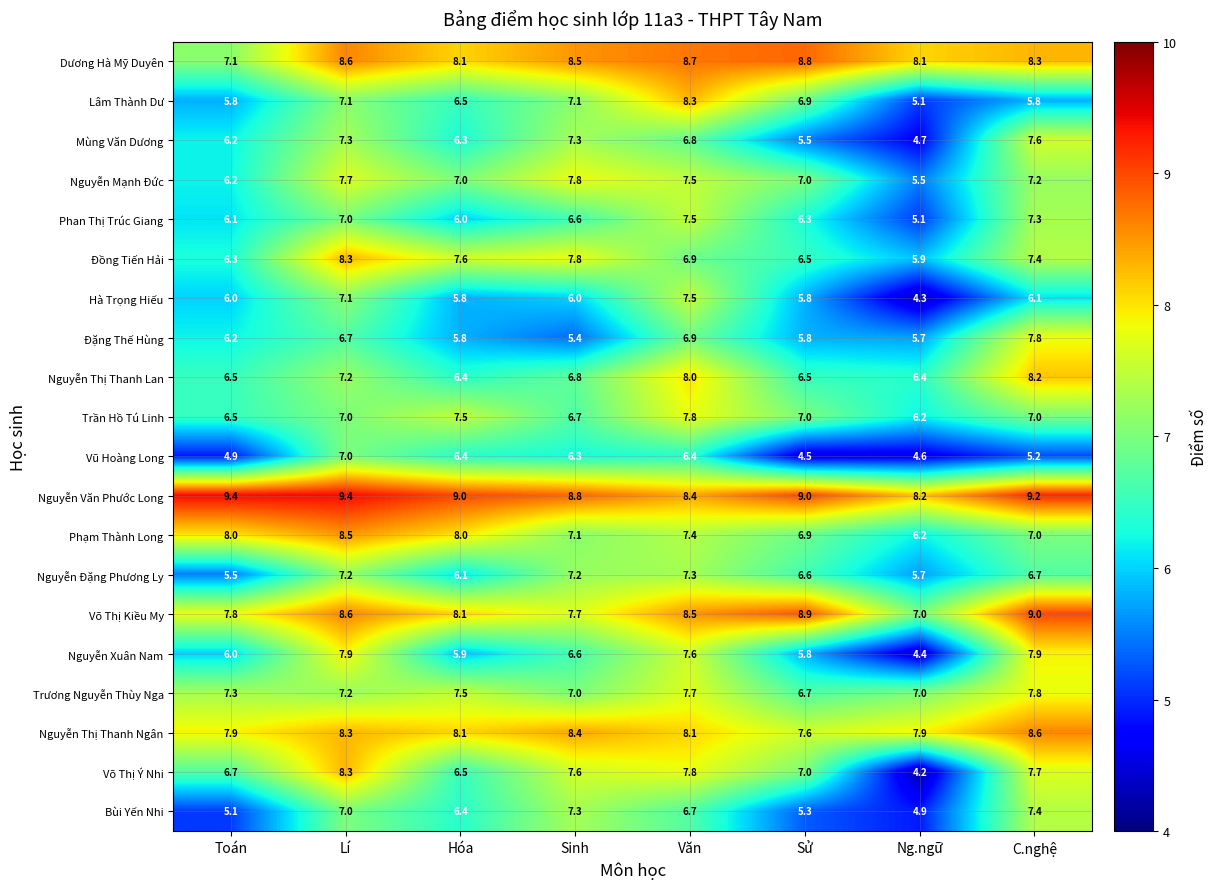

What value does the Đồng Tiến Hải series have at C.nghệ?

7.4